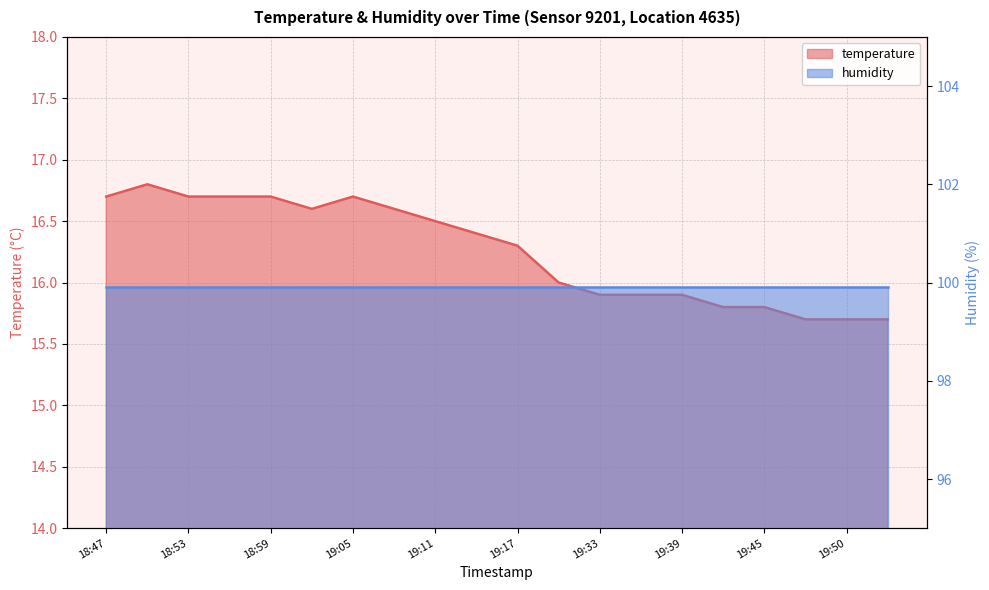

The value at 19:53 is 15.7. True or false?

True